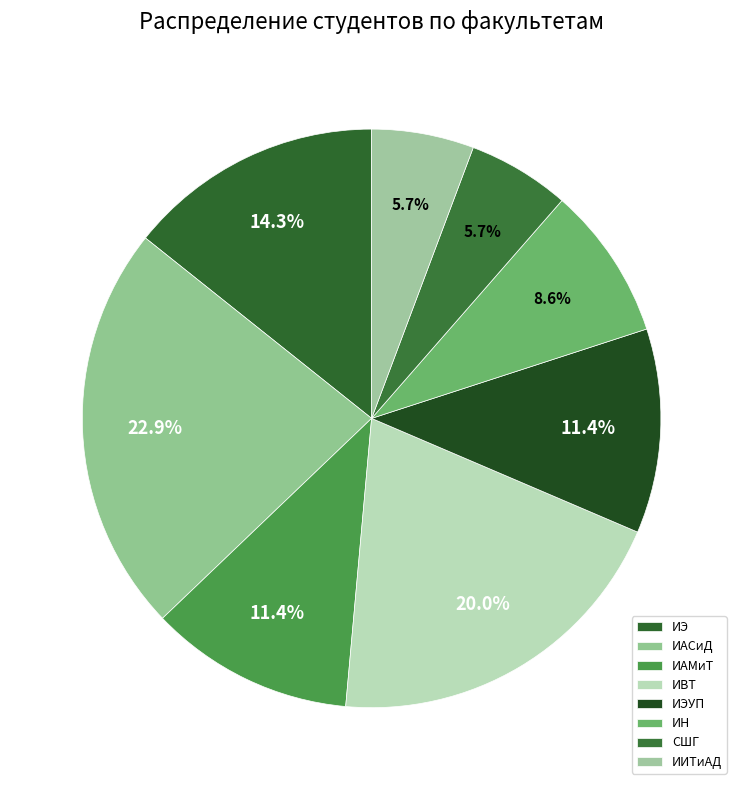

Rank the categories by value from lowest to highest.

СШГ, ИИТиАД, ИН, ИАМиТ, ИЭУП, ИЭ, ИВТ, ИАСиД